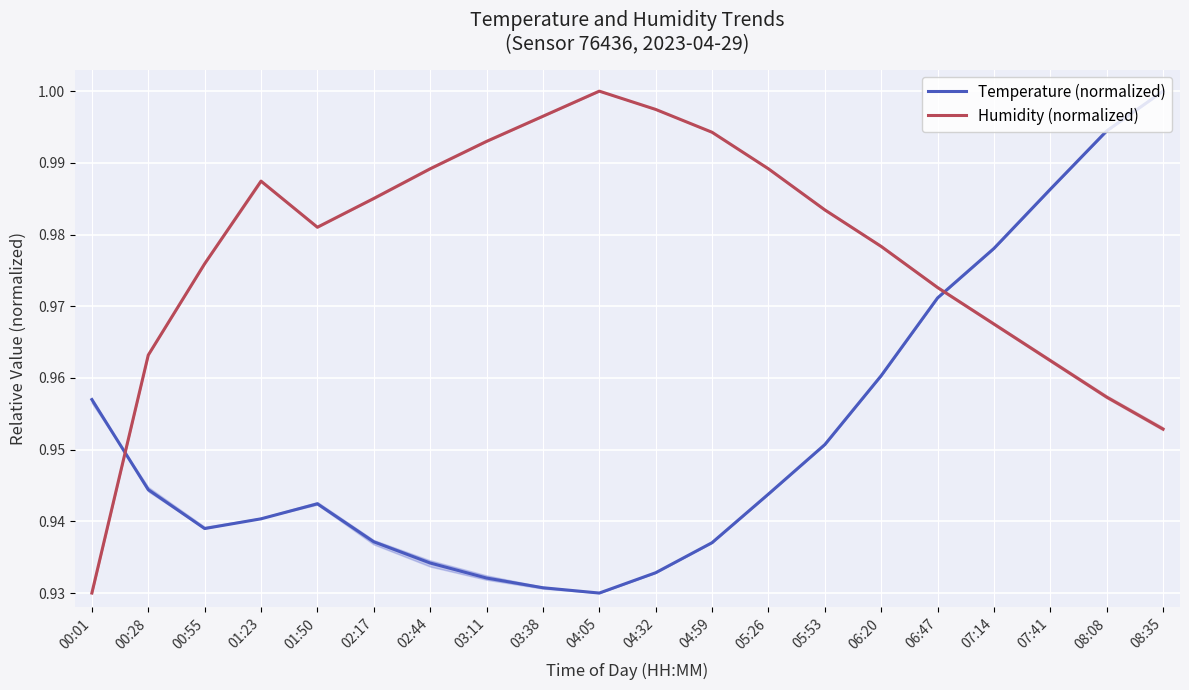

Which has a higher value, 07:41 or 04:32?

07:41